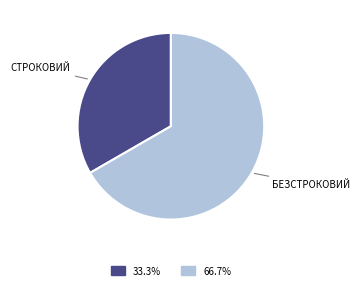

Is there a majority slice in this chart?

Yes